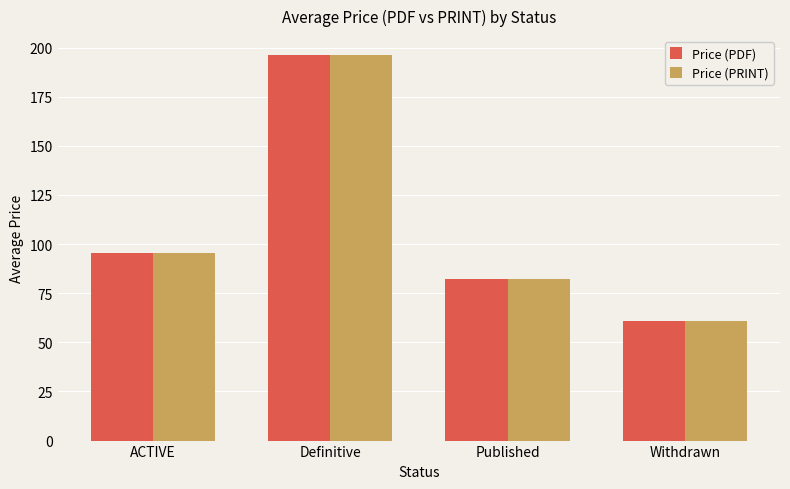

The Price (PRINT) series shows 196.0 at Definitive. True or false?

True